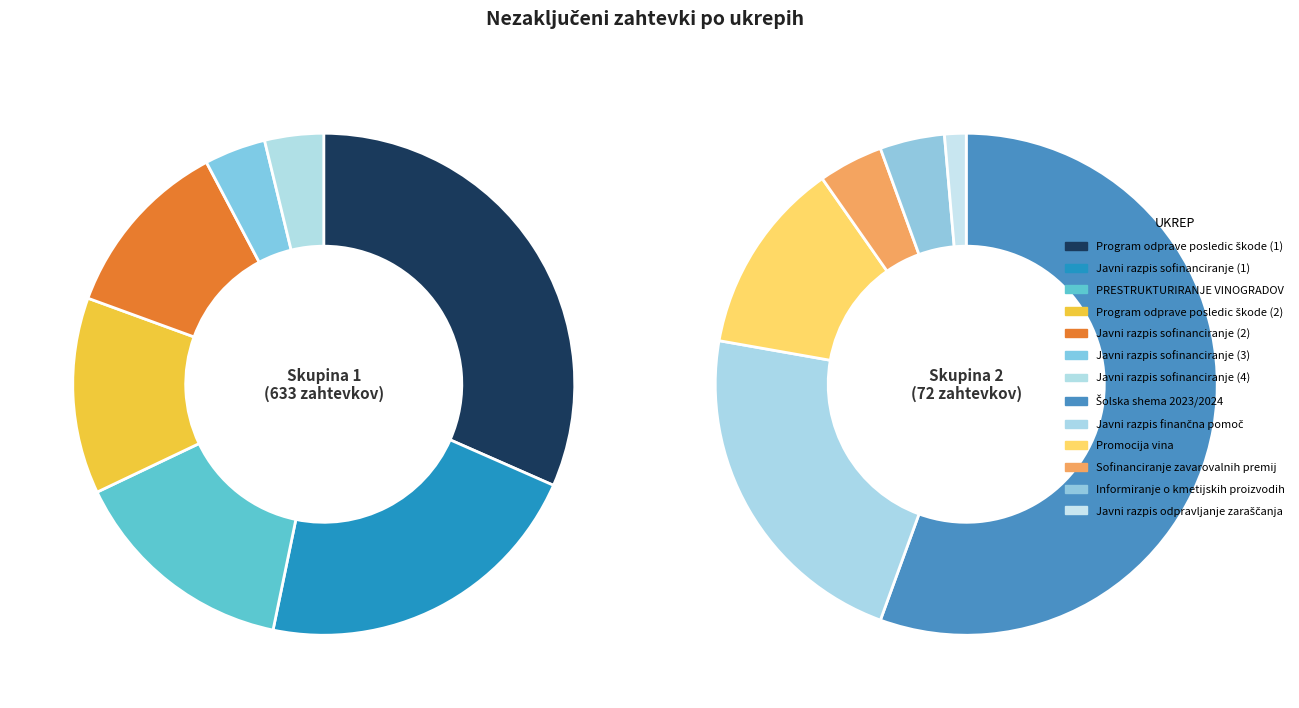

Combined, do Program odprave posledic škode (2) and Javni razpis sofinanciranje (3) account for over 50%?

No